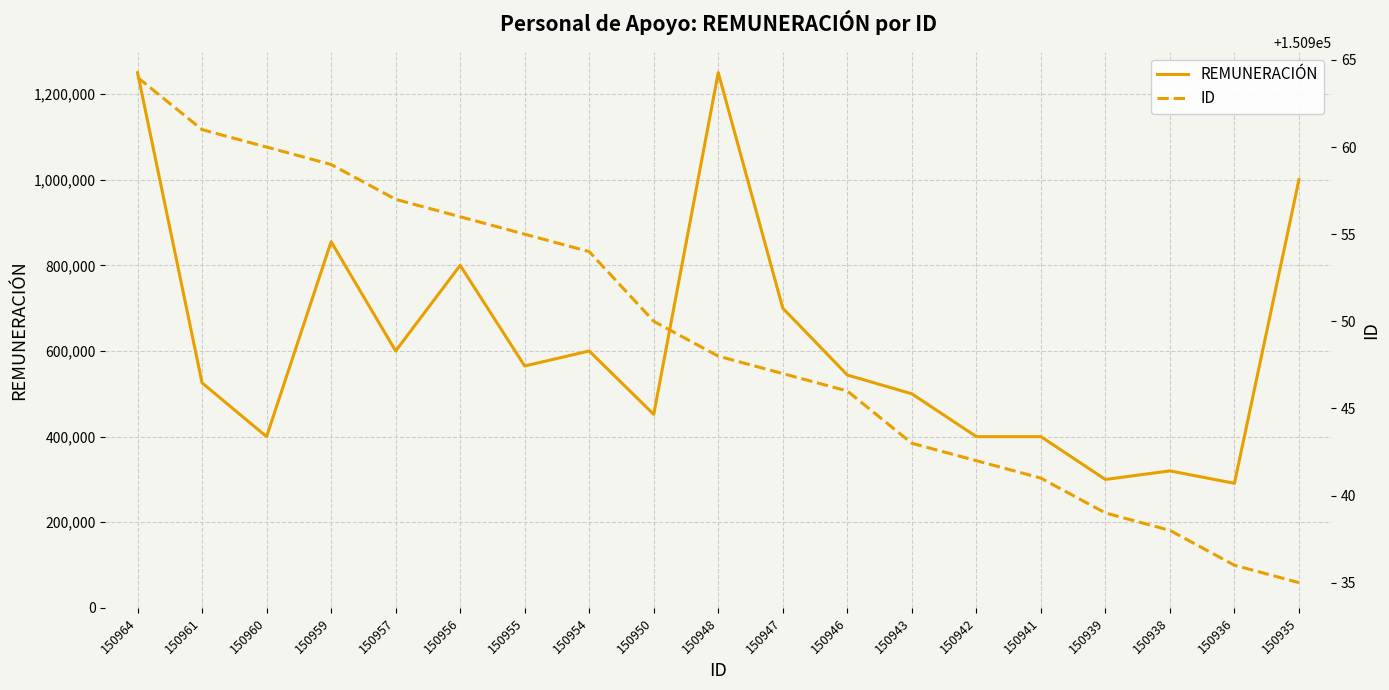

At which label is REMUNERACIÓN closest to 770510?

150956